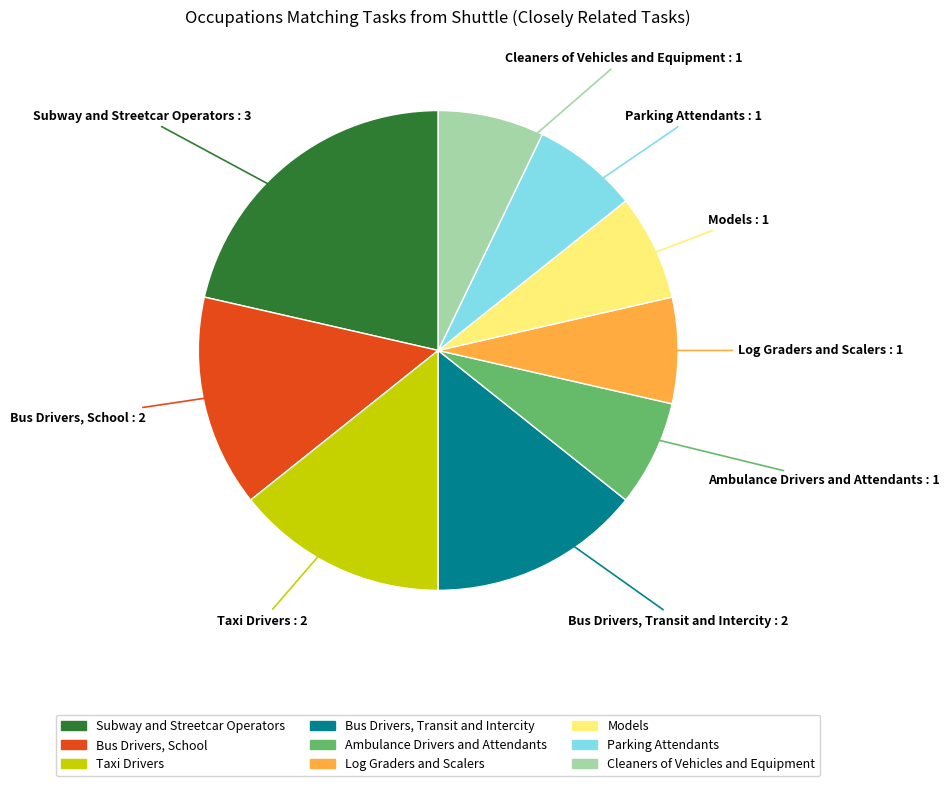

Which slice is the largest?

Subway and Streetcar Operators